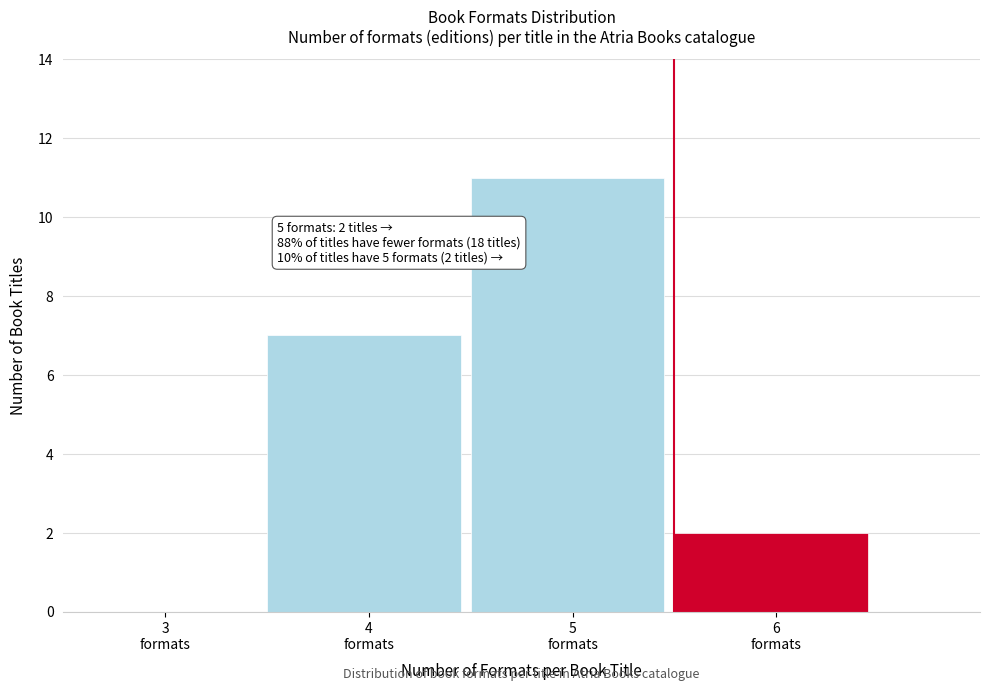

What is the greatest value displayed?

11